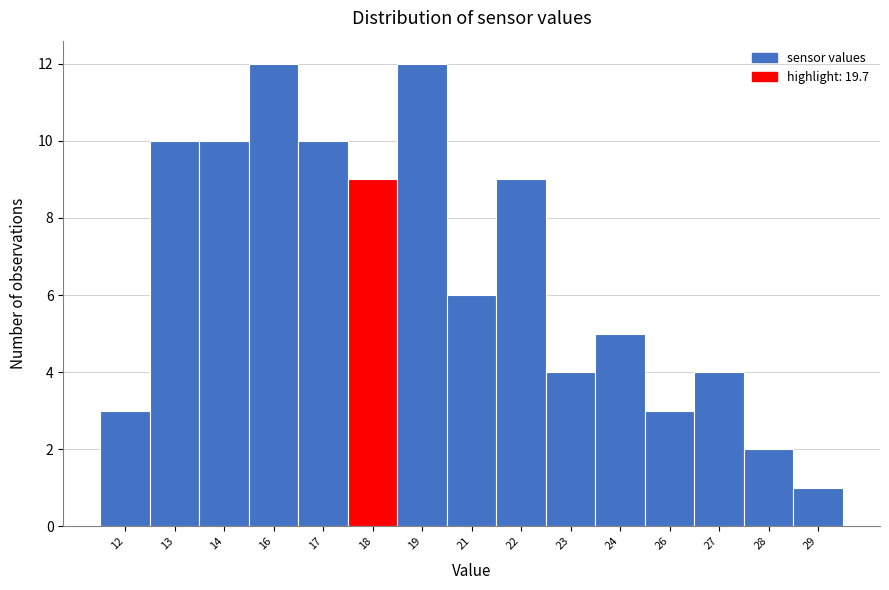

Reading right to left, what are all the values shown in this chart?

29=1	28=2	27=4	26=3	24=5	23=4	22=9	21=6	19=12	18=9	17=10	16=12	14=10	13=10	12=3